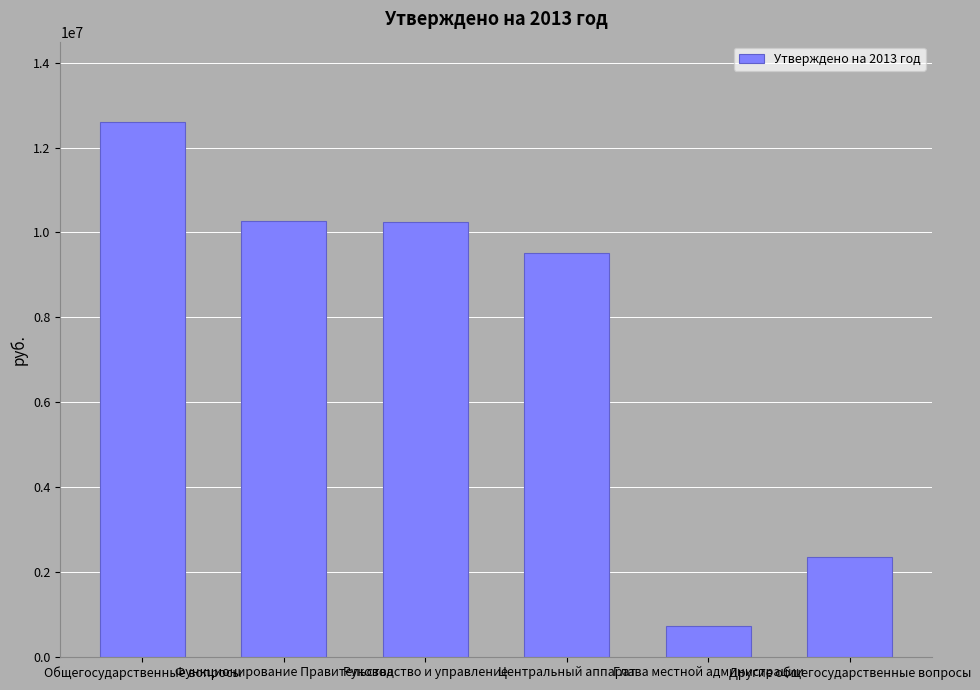

What is the ratio of the value at Руководство и управление to the value at Общегосударственные вопросы?

0.8